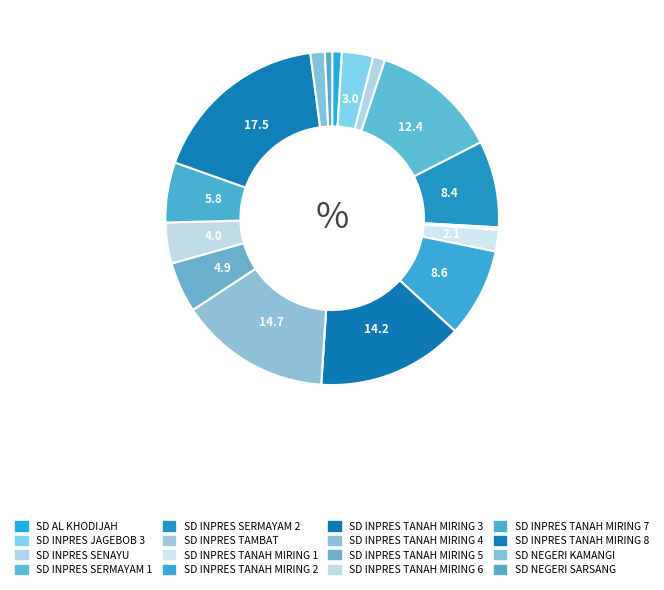

What percentage do SD INPRES TANAH MIRING 6 and SD INPRES JAGEBOB 3 together represent?

7.0%